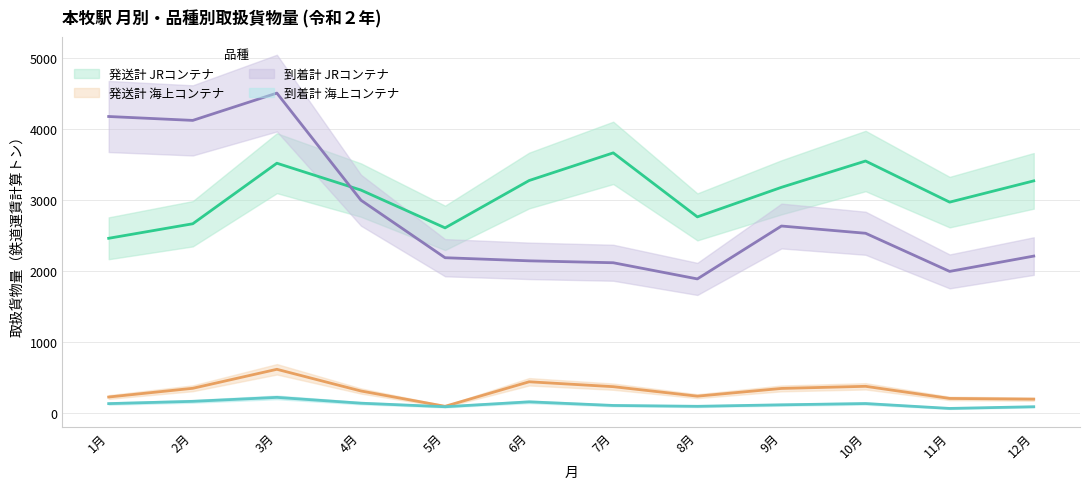

List the labels in order of 到着計 JRコンテナ value, smallest first.

8月, 11月, 7月, 6月, 5月, 12月, 10月, 9月, 4月, 2月, 1月, 3月